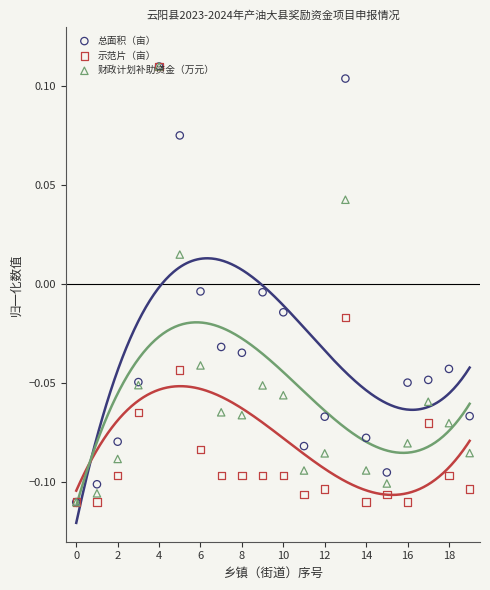

What is the total value across all series at 11?

-0.3